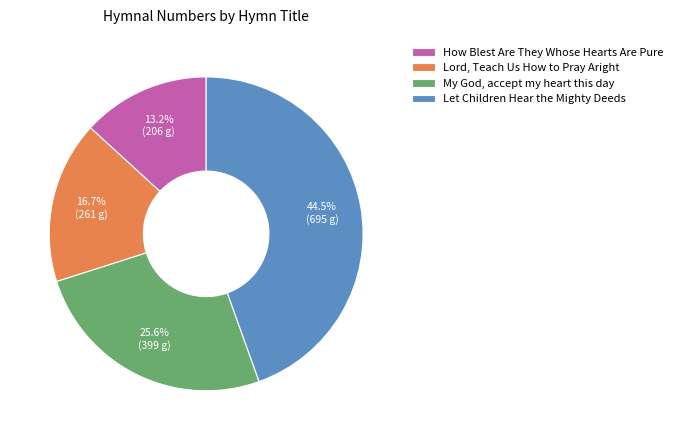

Is there any slice that represents more than half of the pie?

No